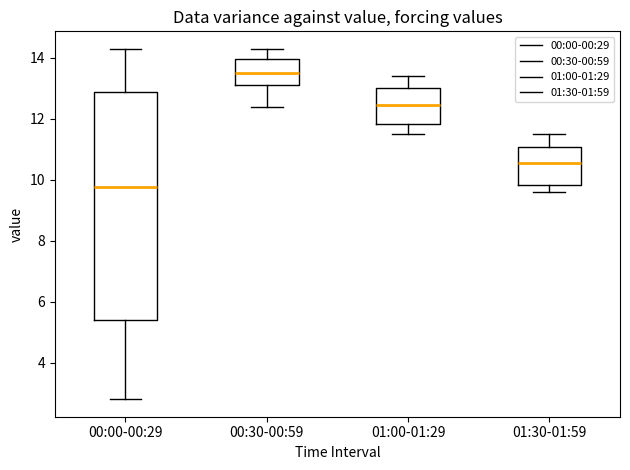

Reading left to right, transcribe this box plot: for each box, give where its median line is, the range the box spans, and where its two whiskers end, as read against the y-axis. The values are not printed on the chart, so give them approximately, as read against the axis.

00:00-00:29: median 9.8, box 5.4 to 12.8, whiskers 2.8 to 14.4
00:30-00:59: median 13.6, box 13.2 to 14.0, whiskers 12.4 to 14.4
01:00-01:29: median 12.4, box 11.8 to 13.0, whiskers 11.6 to 13.4
01:30-01:59: median 10.6, box 9.8 to 11.0, whiskers 9.6 to 11.6